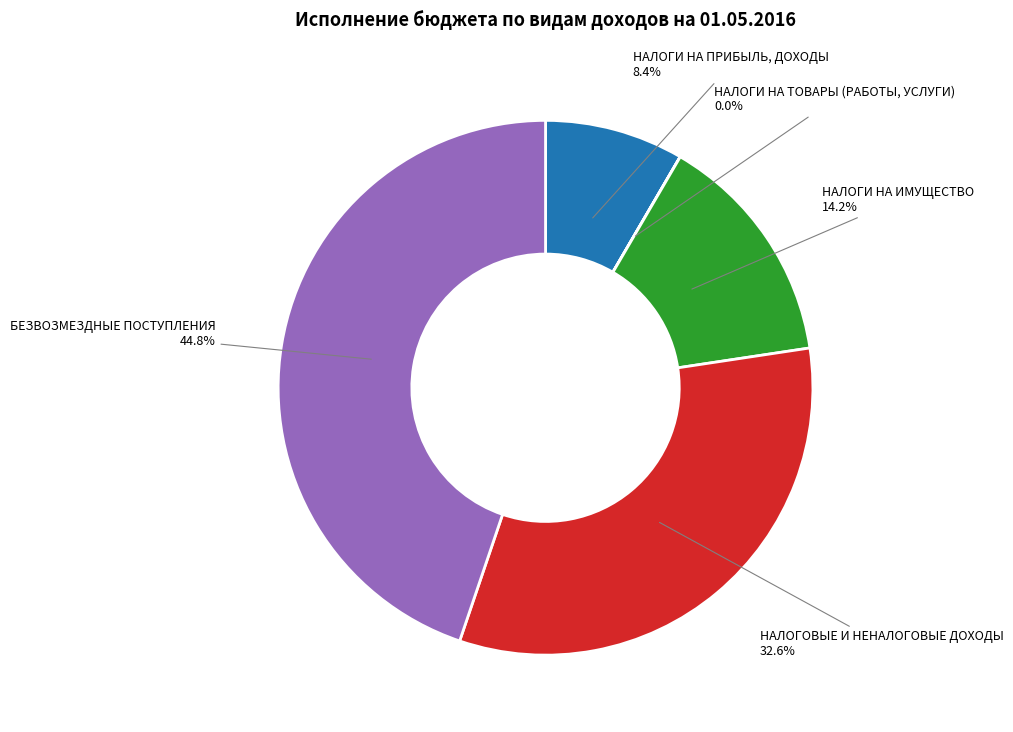

What is the ratio of the value at БЕЗВОЗМЕЗДНЫЕ ПОСТУПЛЕНИЯ to the value at НАЛОГОВЫЕ И НЕНАЛОГОВЫЕ ДОХОДЫ?

1.4